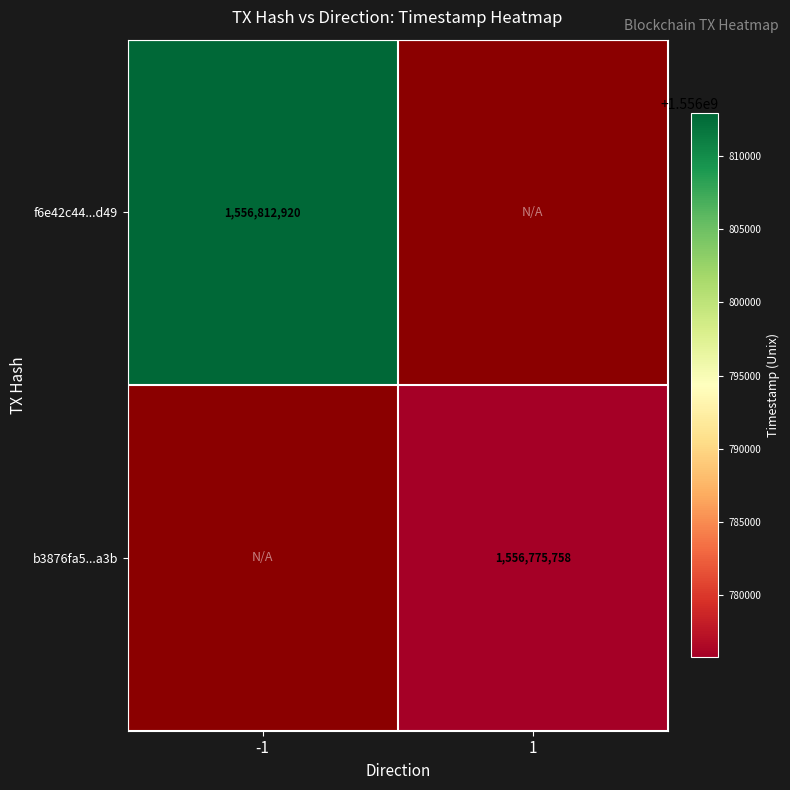

The f6e42c44...d49 series shows 1556812920 at -1. True or false?

True